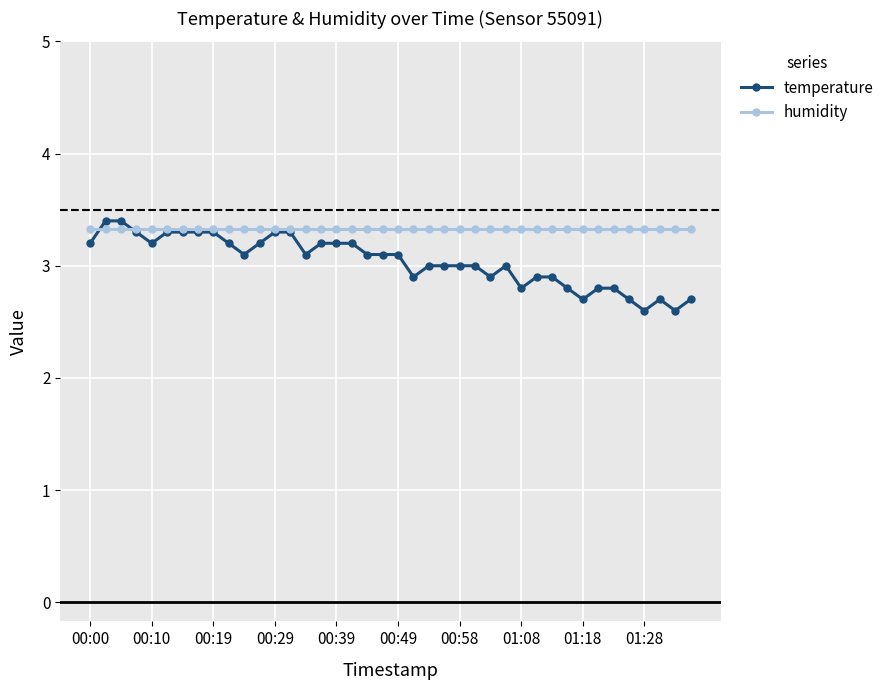

Is this an area chart (filled region under the line)?

No